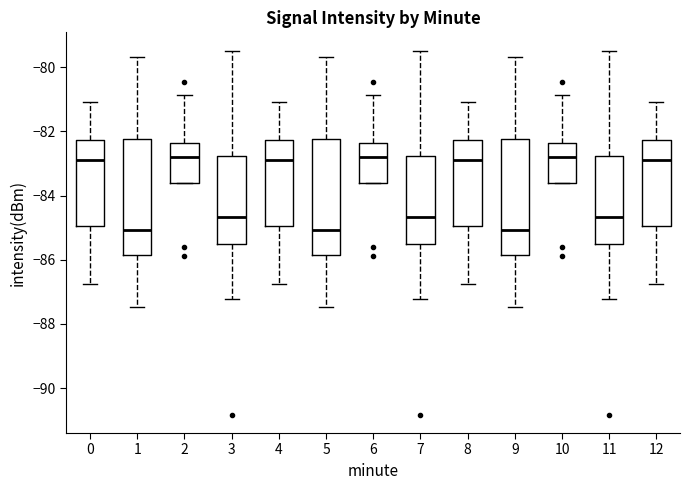

Reading left to right, transcribe this box plot: for each box, give where its median line is, the range the box spans, and where its two whiskers end, as read against the y-axis. The values are not printed on the chart, so give them approximately, as read against the axis.

0: median -82.8, box -85.0 to -82.2, whiskers -86.8 to -81.0
1: median -85.0, box -85.8 to -82.2, whiskers -87.4 to -79.6
2: median -82.8, box -83.6 to -82.4, whiskers -83.6 to -80.8
3: median -84.6, box -85.4 to -82.8, whiskers -87.2 to -79.4
4: median -82.8, box -85.0 to -82.2, whiskers -86.8 to -81.0
5: median -85.0, box -85.8 to -82.2, whiskers -87.4 to -79.6
6: median -82.8, box -83.6 to -82.4, whiskers -83.6 to -80.8
7: median -84.6, box -85.4 to -82.8, whiskers -87.2 to -79.4
8: median -82.8, box -85.0 to -82.2, whiskers -86.8 to -81.0
9: median -85.0, box -85.8 to -82.2, whiskers -87.4 to -79.6
10: median -82.8, box -83.6 to -82.4, whiskers -83.6 to -80.8
11: median -84.6, box -85.4 to -82.8, whiskers -87.2 to -79.4
12: median -82.8, box -85.0 to -82.2, whiskers -86.8 to -81.0